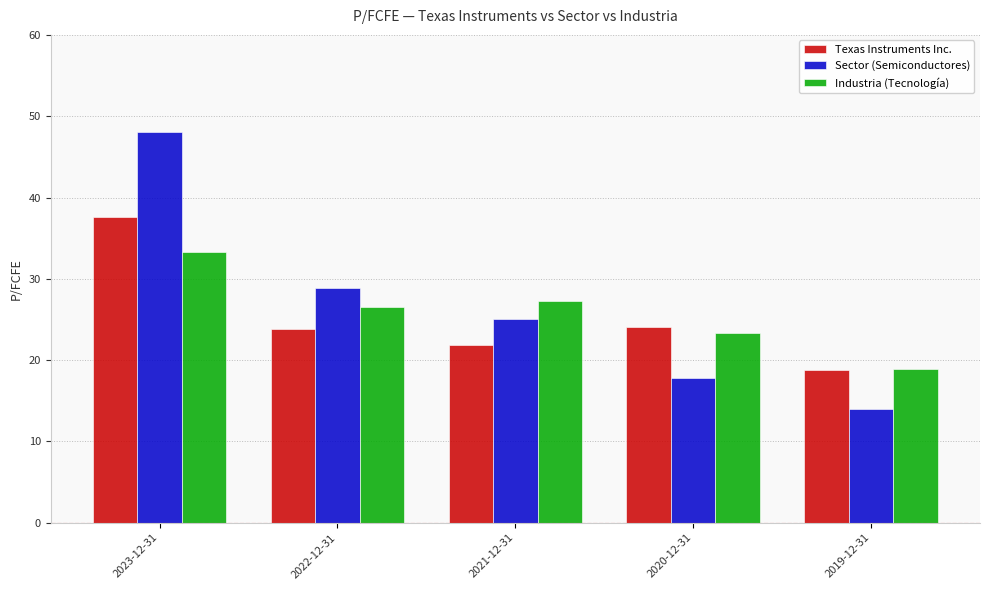

What are all the series names shown in the legend?

Texas Instruments Inc., Sector (Semiconductores), Industria (Tecnología)